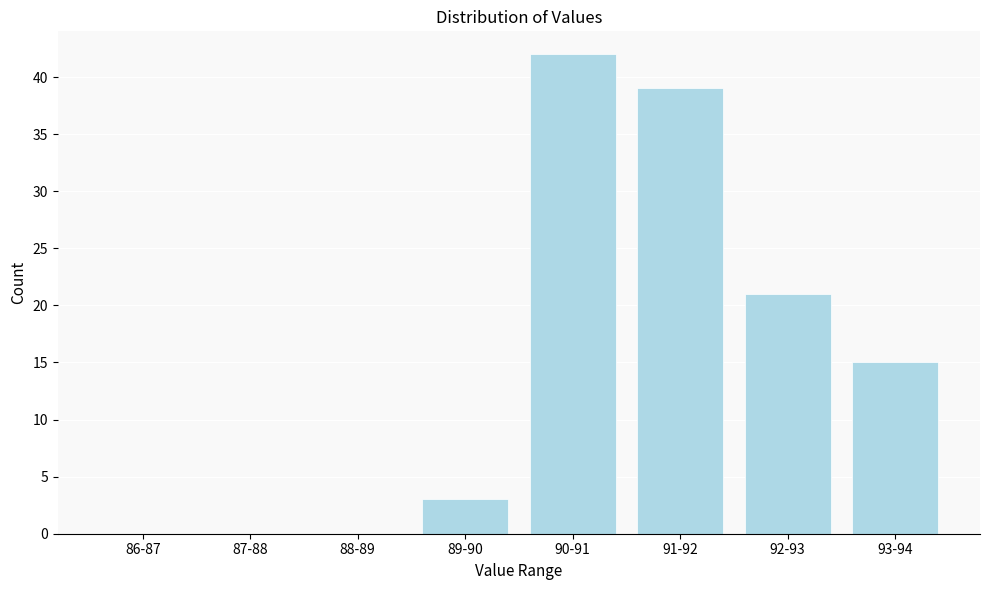

True or false: the data shows 42 at 90-91.

True